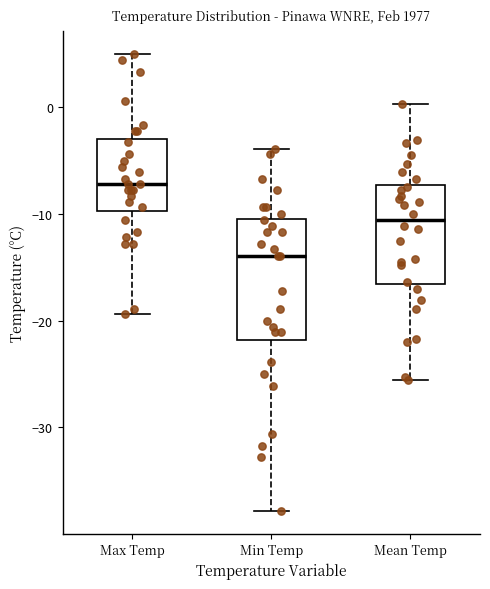

Which box is the tallest, from its lower edge to its upper edge?

Min Temp